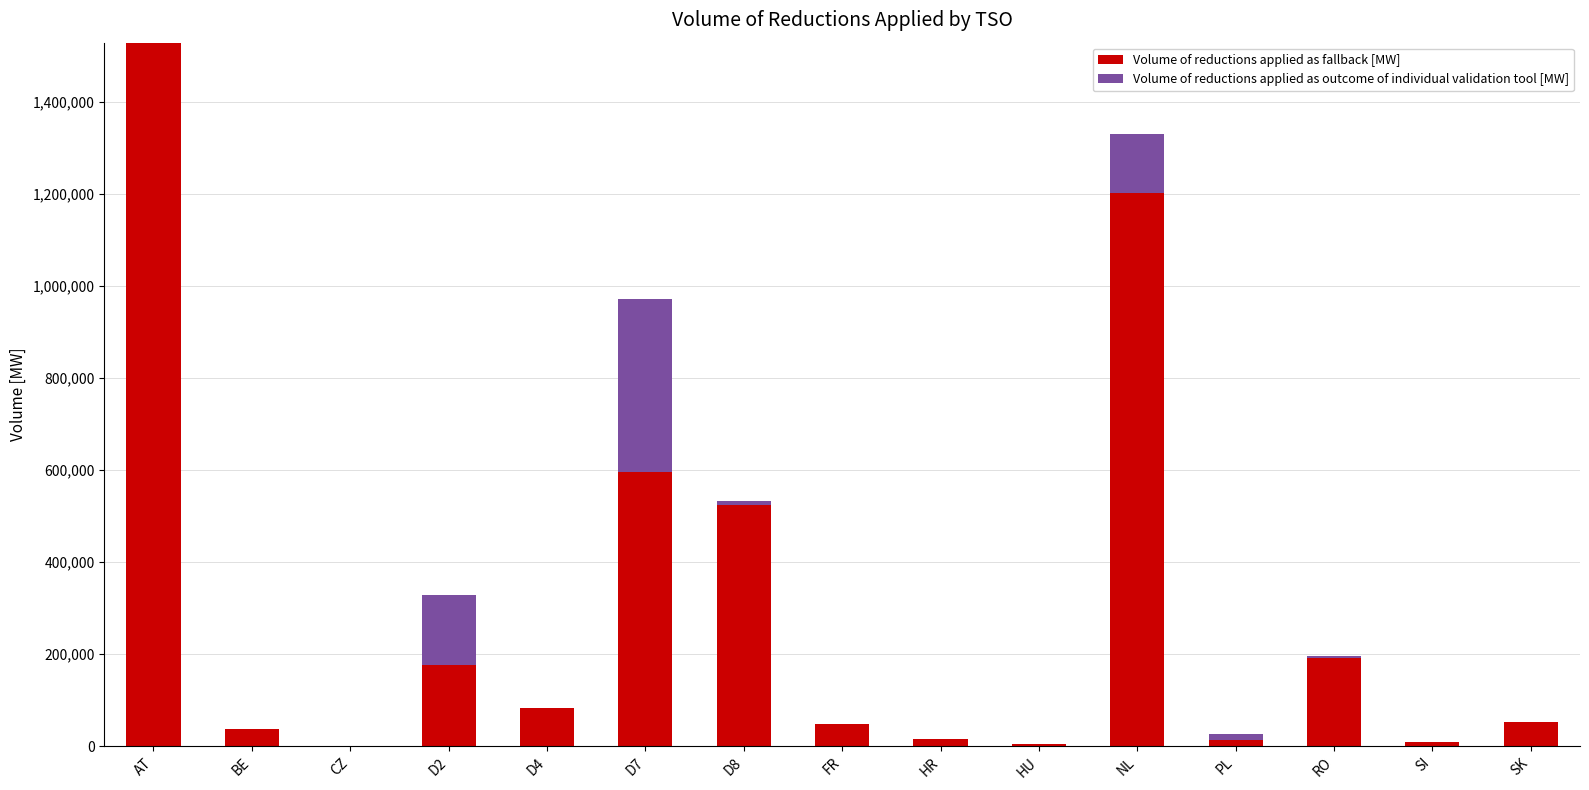

What is the total value across all series at SK?

53280.1